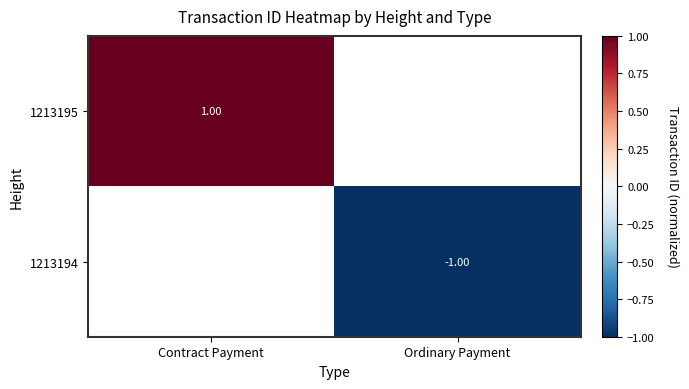

Rank the categories by 1213195 value from highest to lowest.

Contract Payment, Ordinary Payment